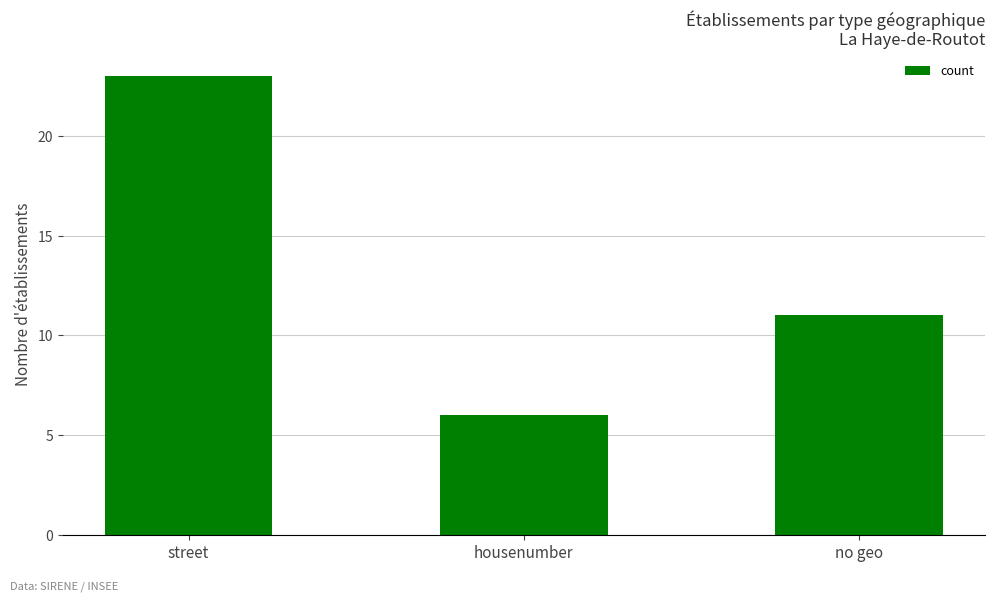

At which category does the chart reach its minimum across all series?

housenumber